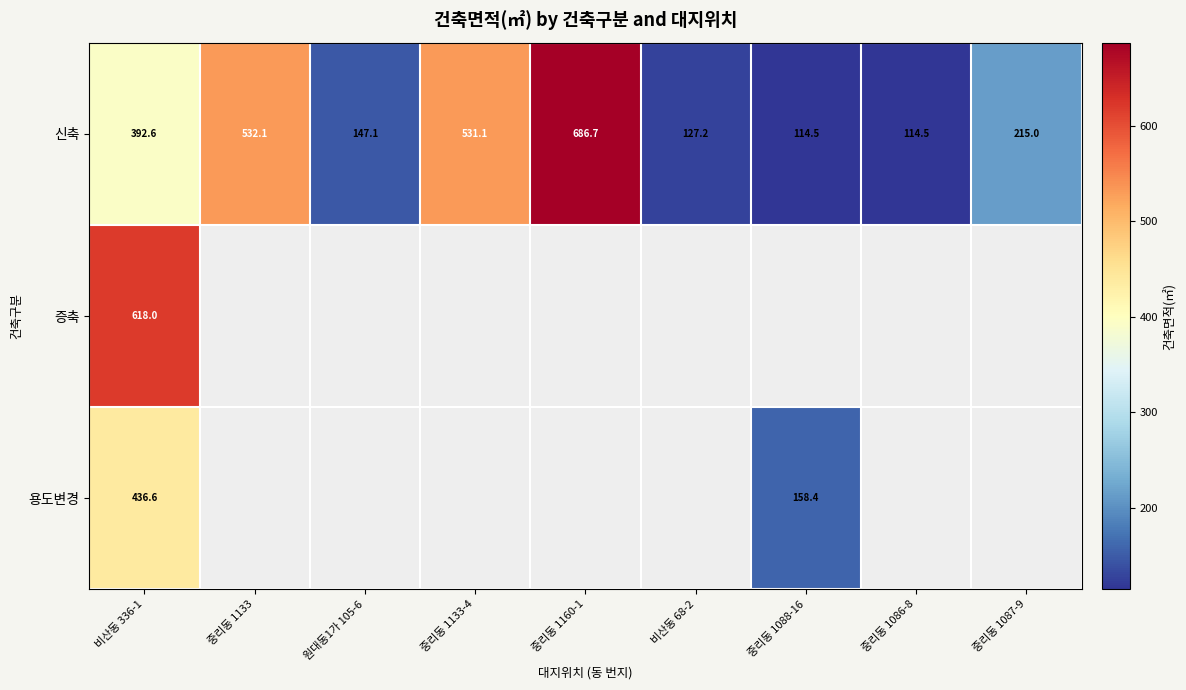

True or false: 신축 has a value of 114.5 at 중리동 1088-16.

True